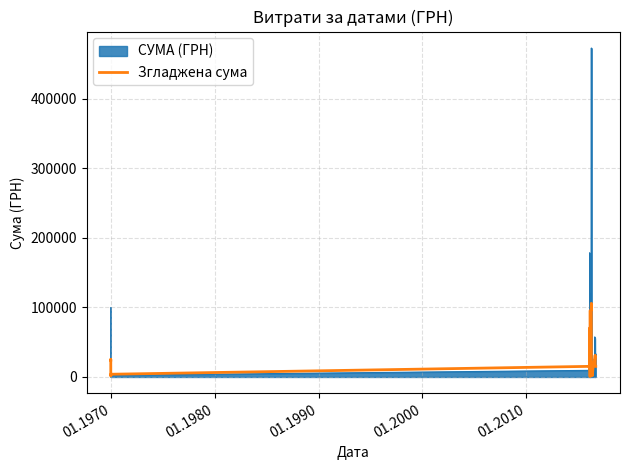

The chart shows a value of 5144.5 at 33. True or false?

False